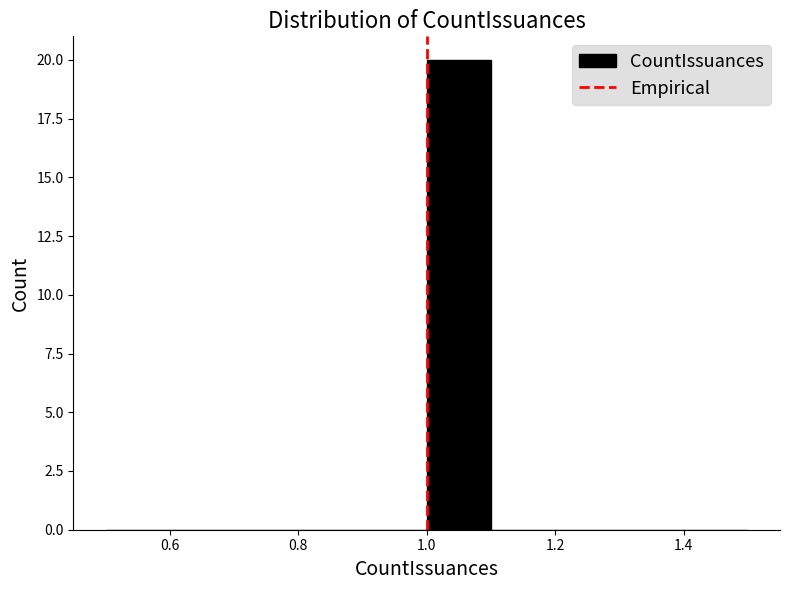

Reading left to right, transcribe this chart: for each bar, give the range it covers on the x-axis and its height. The values are not printed on the chart, so give them approximately, as read against the axis.

0.5 to 0.6: 0
0.6 to 0.7: 0
0.7 to 0.8: 0
0.8 to 0.9: 0
0.9 to 1.0: 0
1.0 to 1.1: 20
1.1 to 1.2: 0
1.2 to 1.3: 0
1.3 to 1.4: 0
1.4 to 1.5: 0